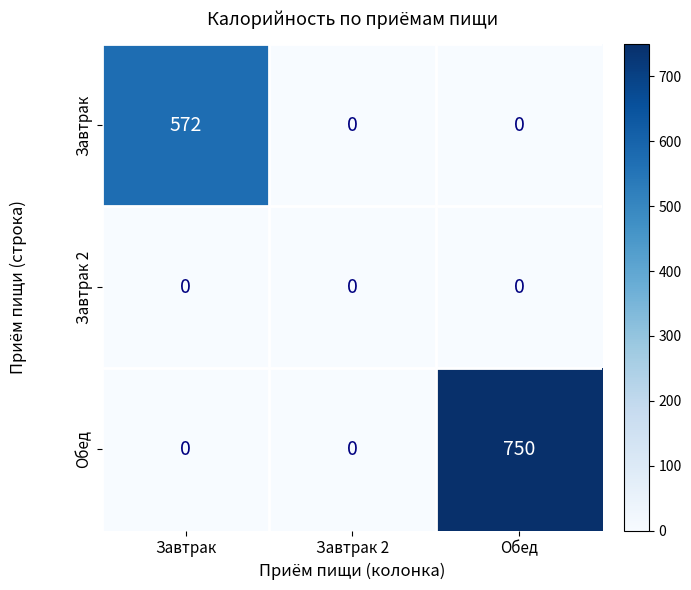

List the series in order of their peak value, highest first.

Обед, Завтрак, Завтрак 2